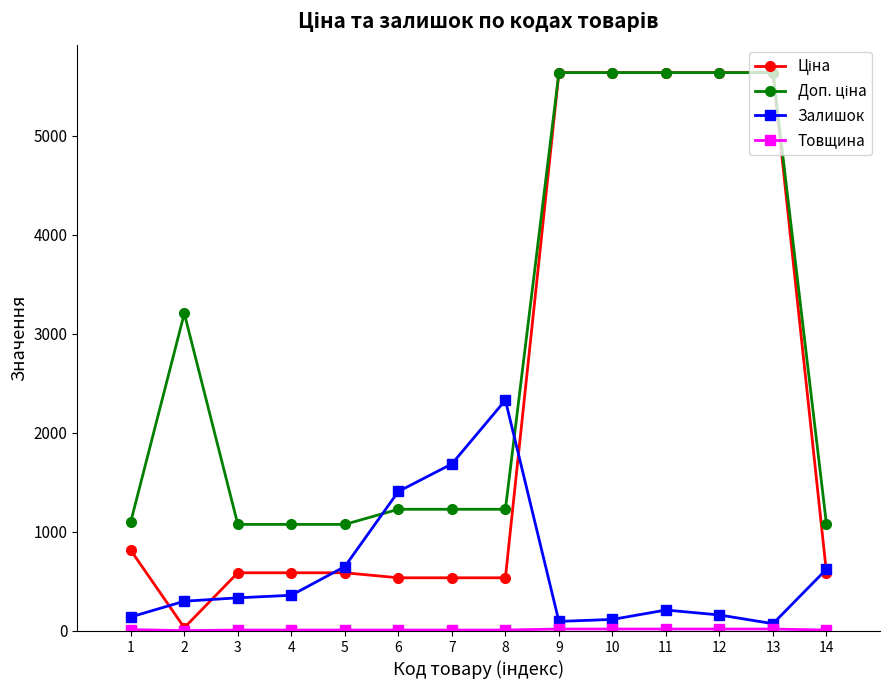

What is the lowest value of the Залишок series?

72.0